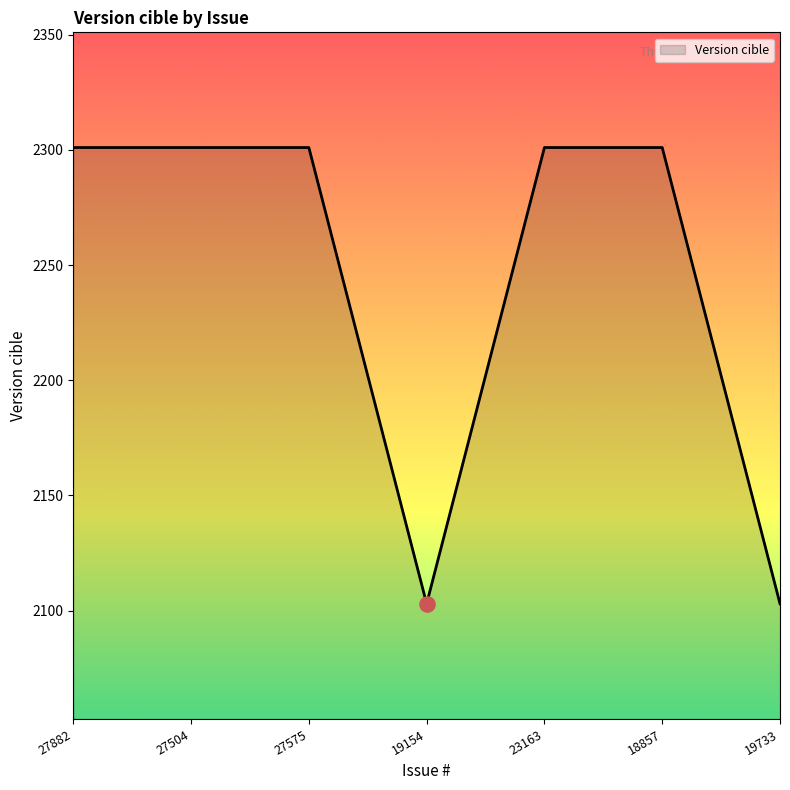

Approximately how many times larger is the value at 19154 compared to 23163?

0.9